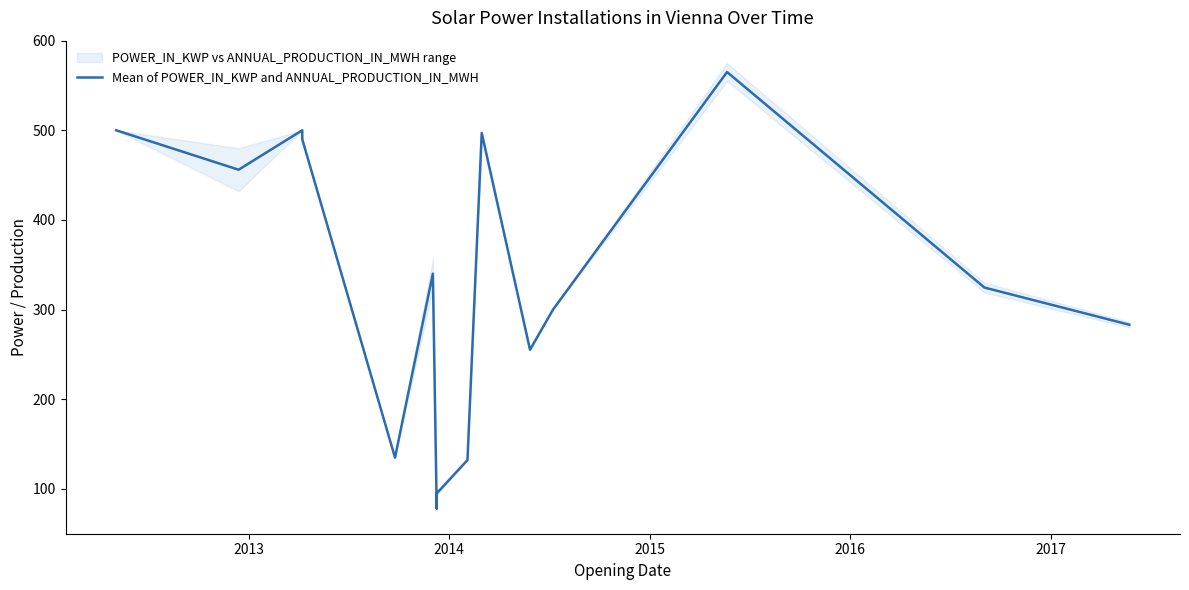

What is the difference between the maximum and minimum values?

487.4